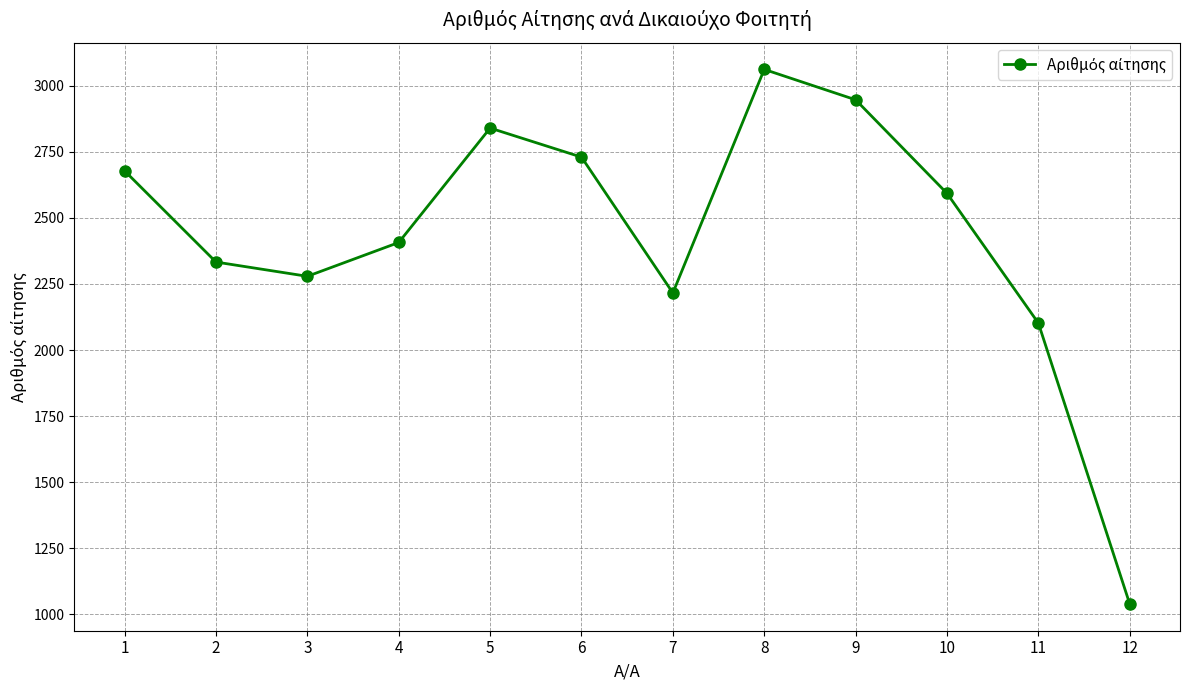

At which category does the chart reach its minimum across all series?

12